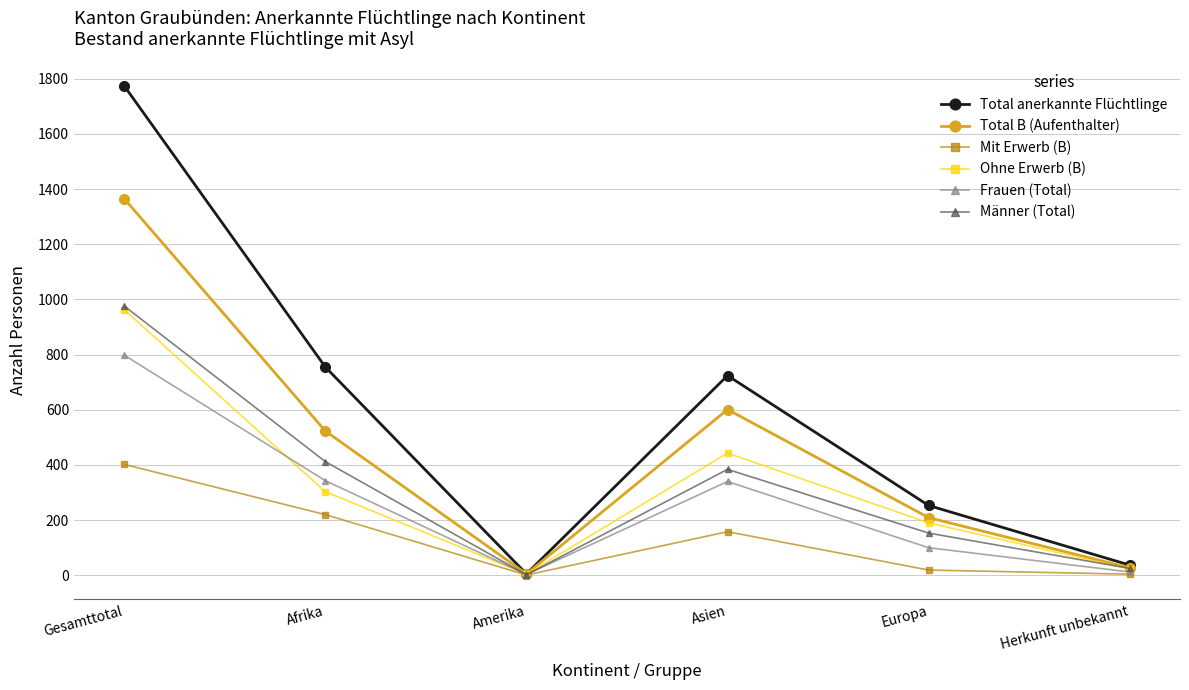

What is the label of the 6th point from the right?

Gesamttotal